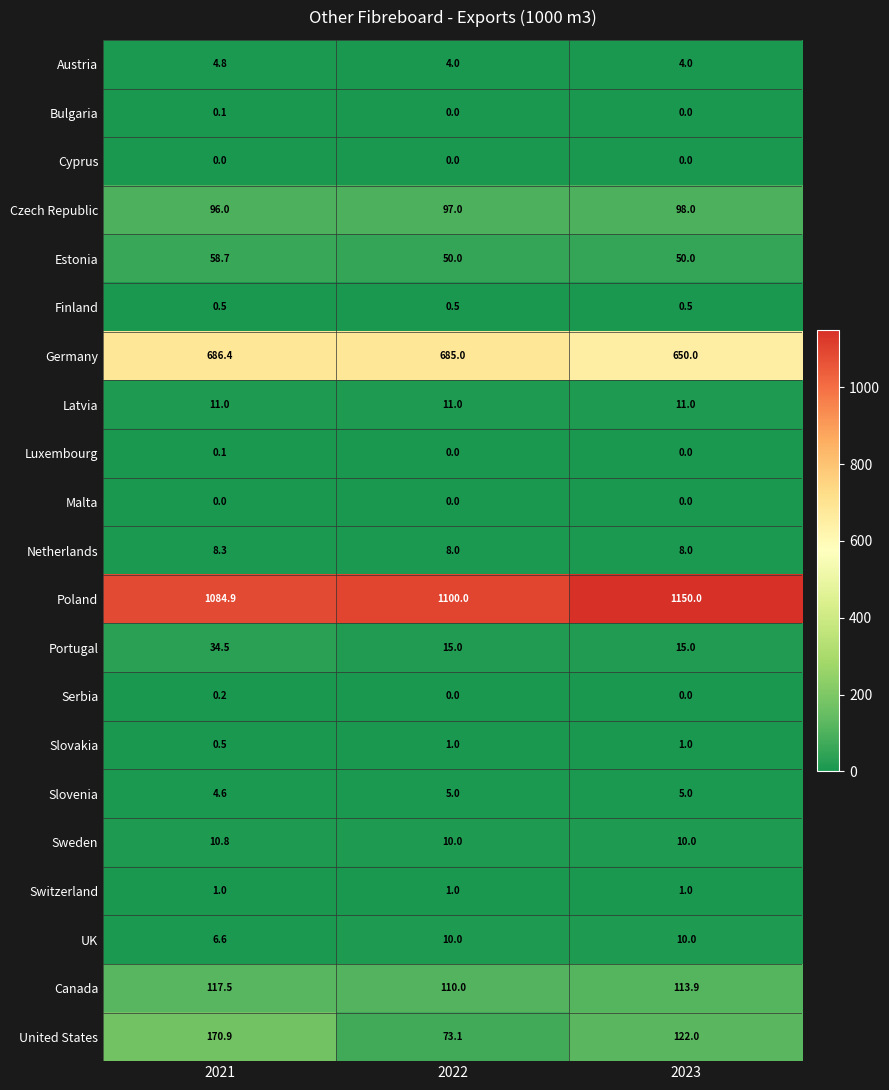

The value of Sweden at 2021 is 10.8. True or false?

True